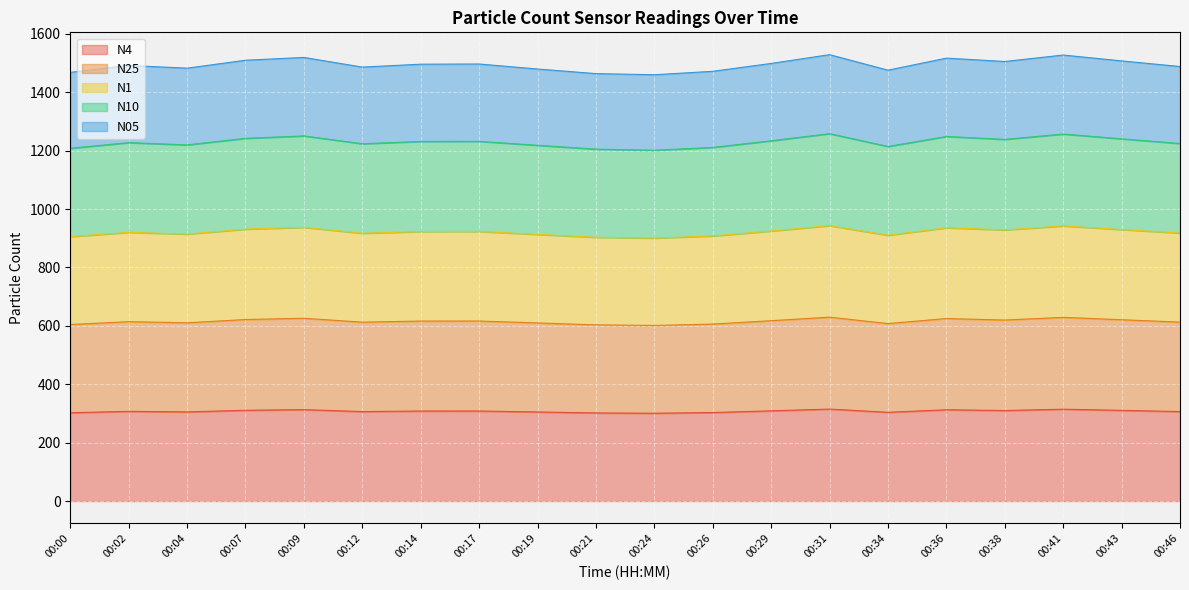

The value of N4 at 00:31 is 315.0. True or false?

True